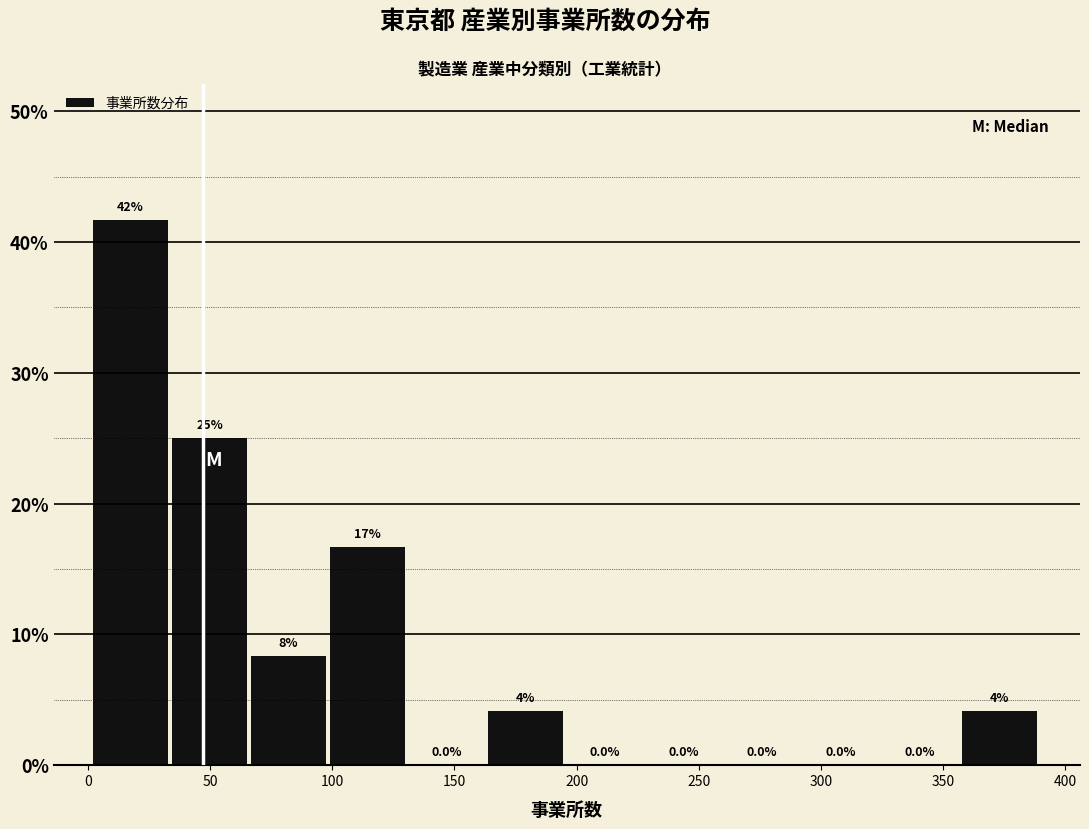

Over which range of the x-axis is the bar tallest?

0 to 35